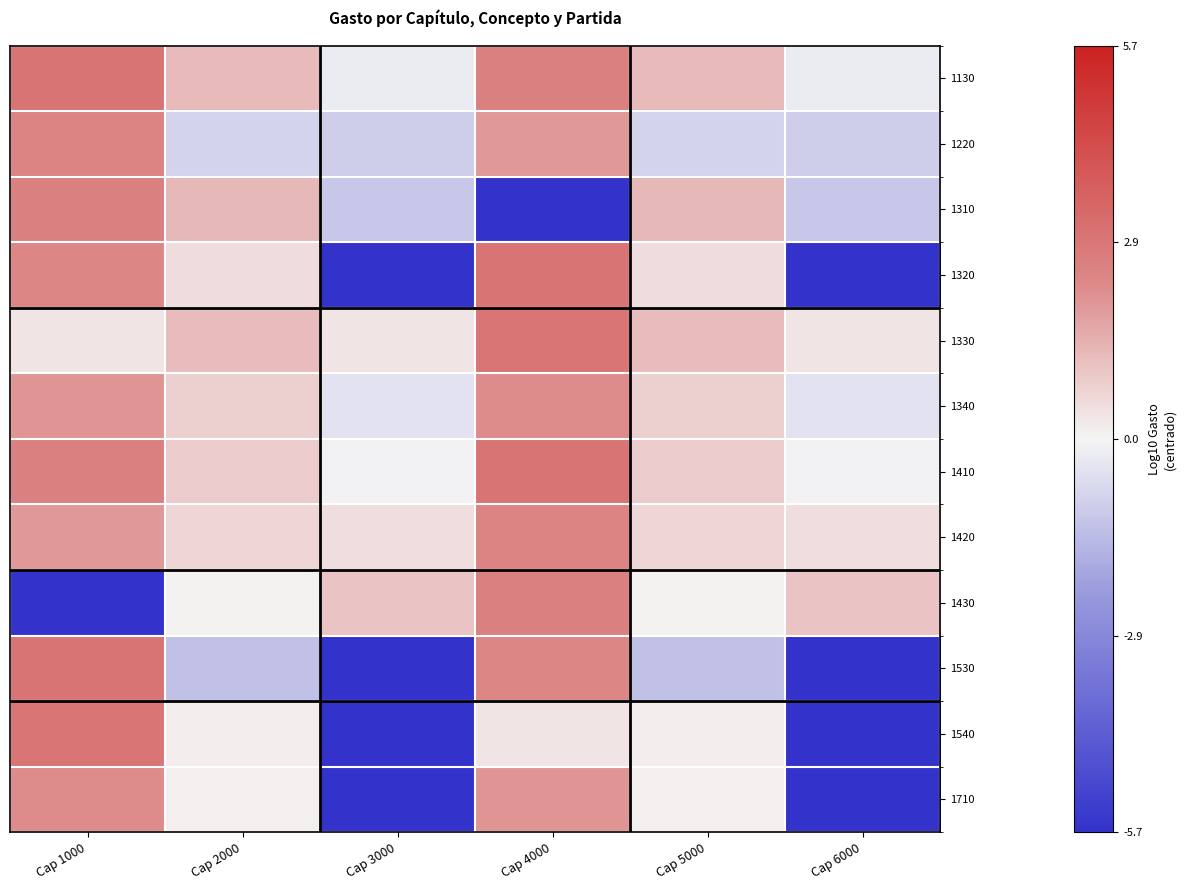

What is the smallest value displayed?

-5.7